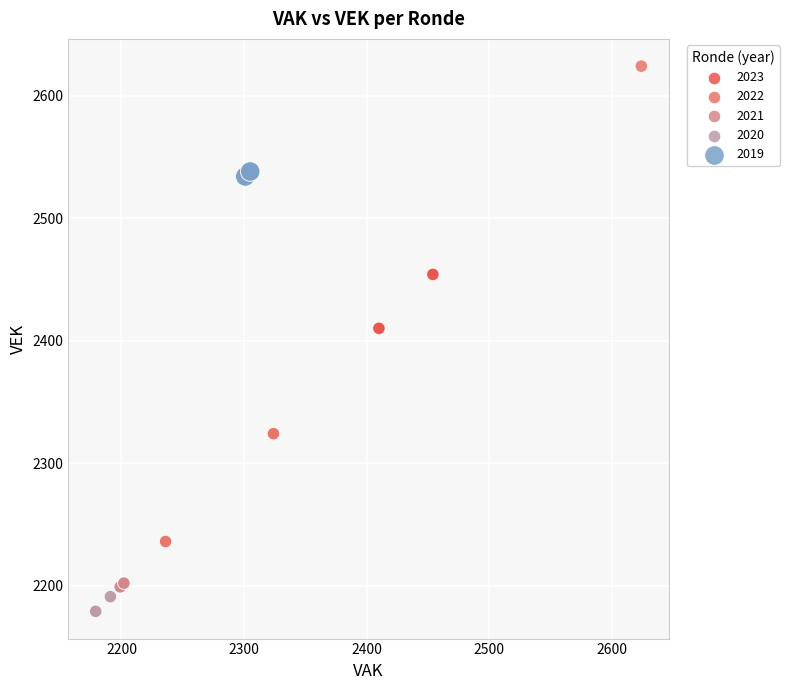

Which series reaches the minimum Y coordinate?

2020